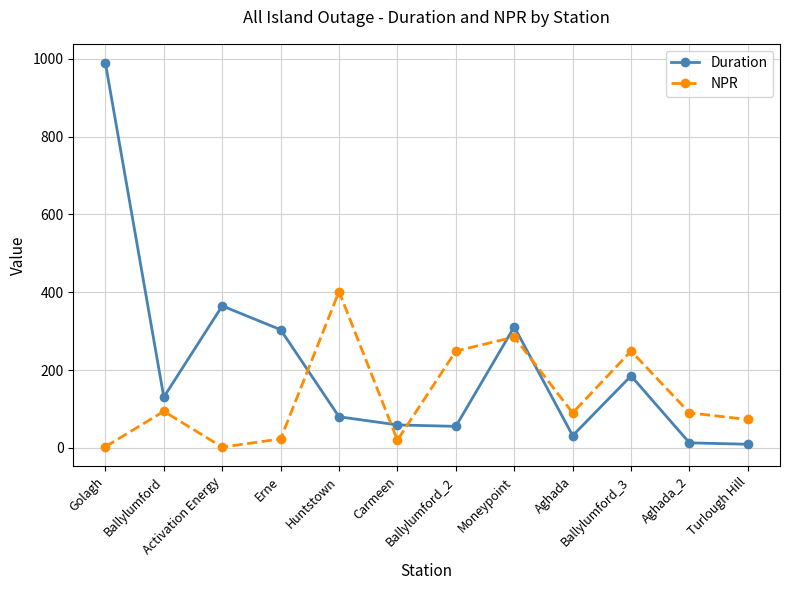

Which series has the largest total across all categories?

Duration